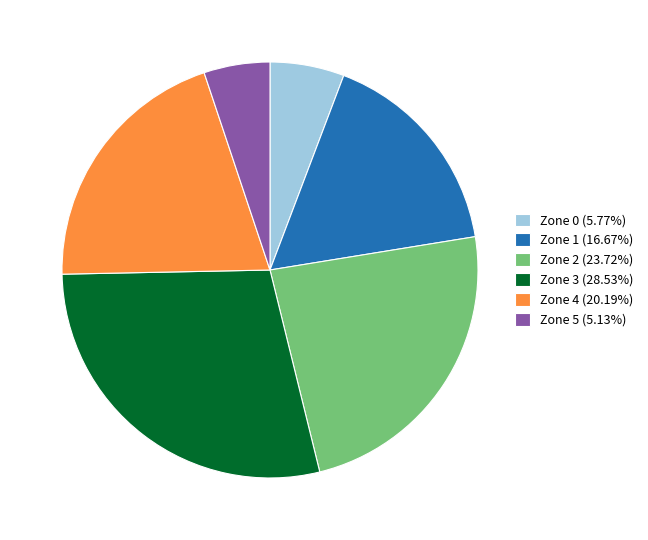

Do Zone 2 (23.72%) and Zone 3 (28.53%) together represent more than half of the pie?

Yes